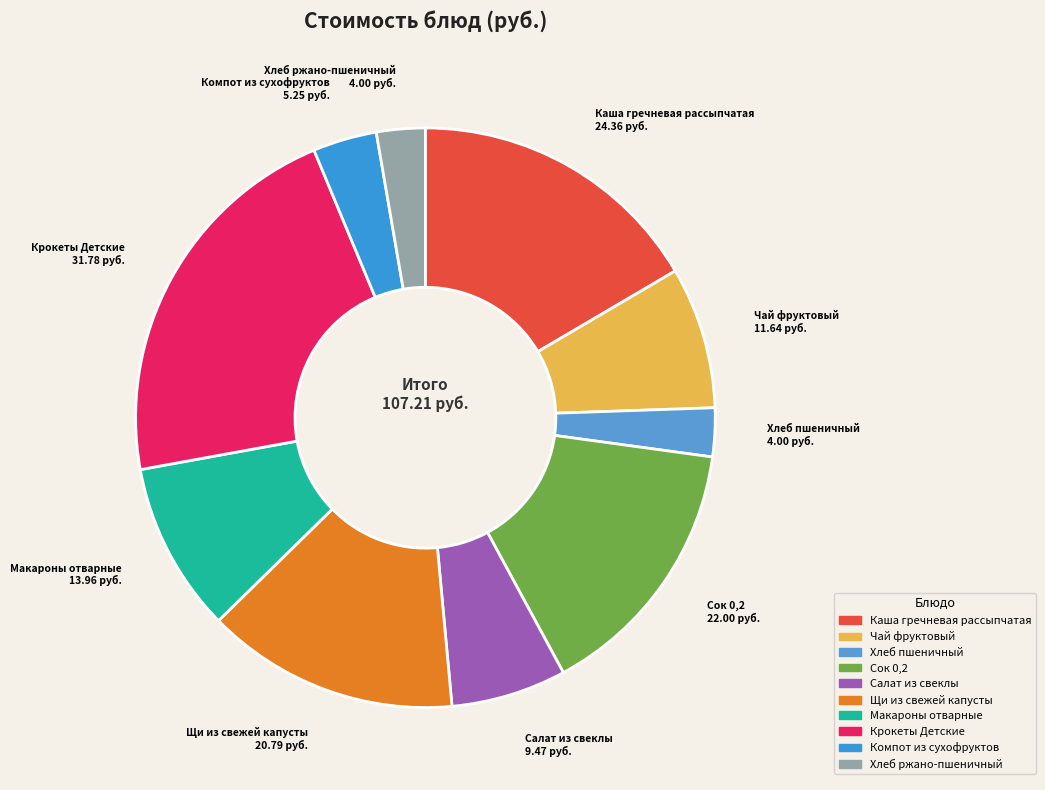

Is Макароны отварные the majority of the pie?

No